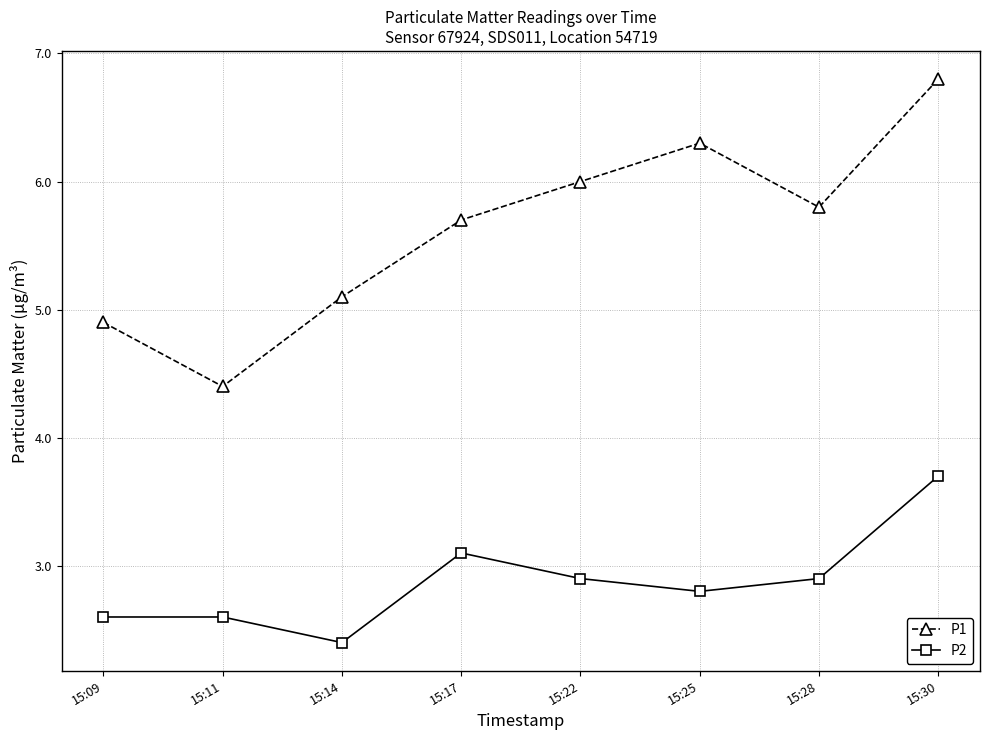

What is the spread (max minus min) of values at 15:17?

2.6